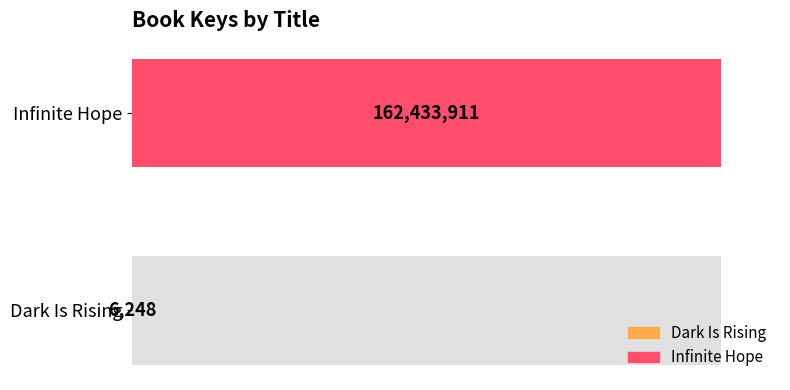

Count the values in the range 6248 to 162433911.

2